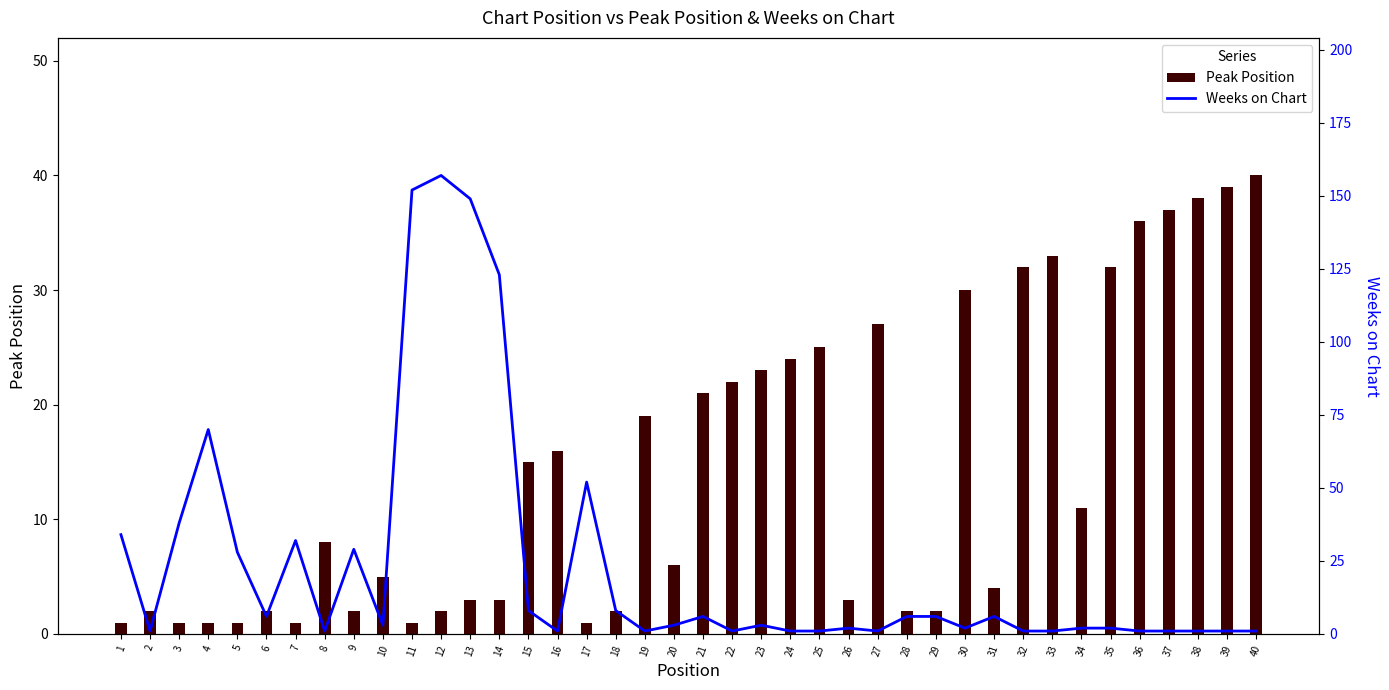

What is the highest value of the Weeks on Chart series?

157